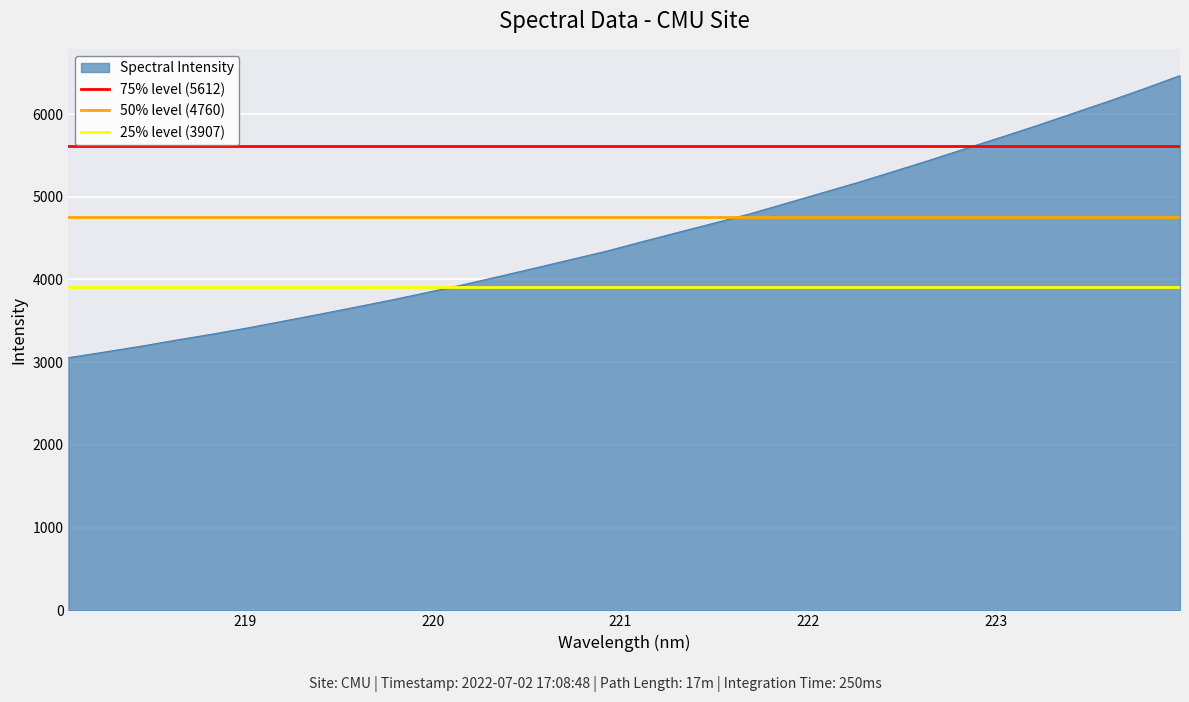

What is the maximum value for Spectral Intensity?

6464.7